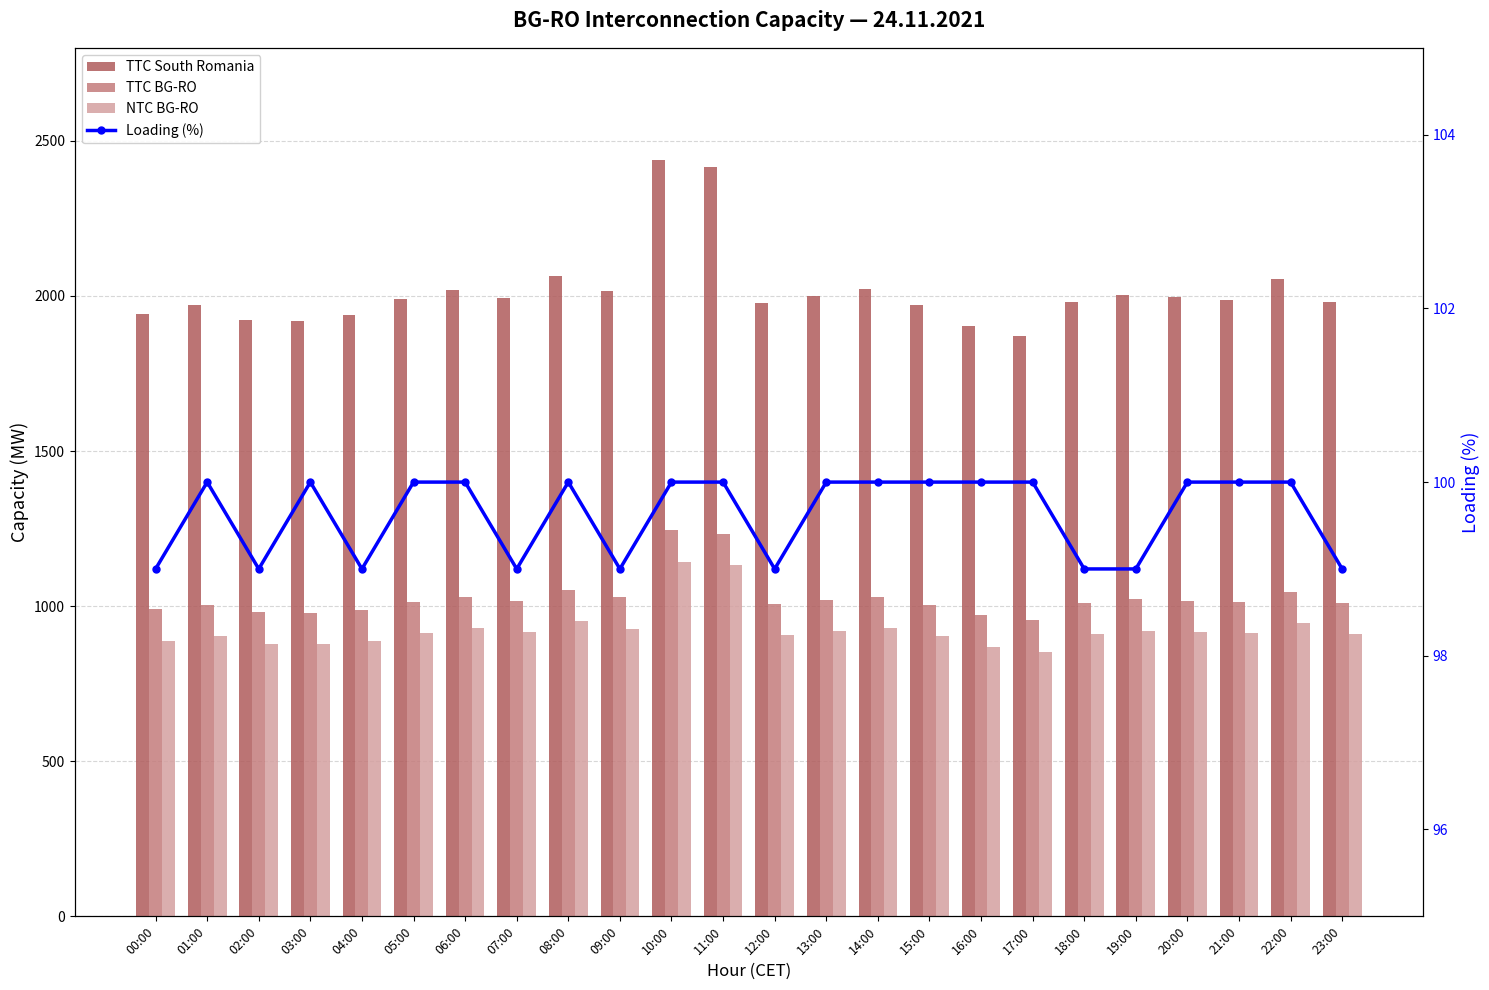

Reading left to right, list all the values displayed in this chart.

TTC South Romania: 1941	1971	1921	1919	1940	1990	2019	1994	2065	2015	2439	2416	1976	2001	2022	1971	1902	1870	1980	2004	1996	1986	2054	1980
TTC BG-RO: 990	1005	980	979	989	1015	1030	1017	1053	1028	1244	1232	1008	1021	1031	1005	970	954	1010	1022	1018	1013	1047	1010
NTC BG-RO: 889	905	879	878	889	914	929	917	953	927	1143	1132	907	920	931	905	869	853	909	921	918	912	947	909
Loading (%): 99	100	99	100	99	100	100	99	100	99	100	100	99	100	100	100	100	100	99	99	100	100	100	99